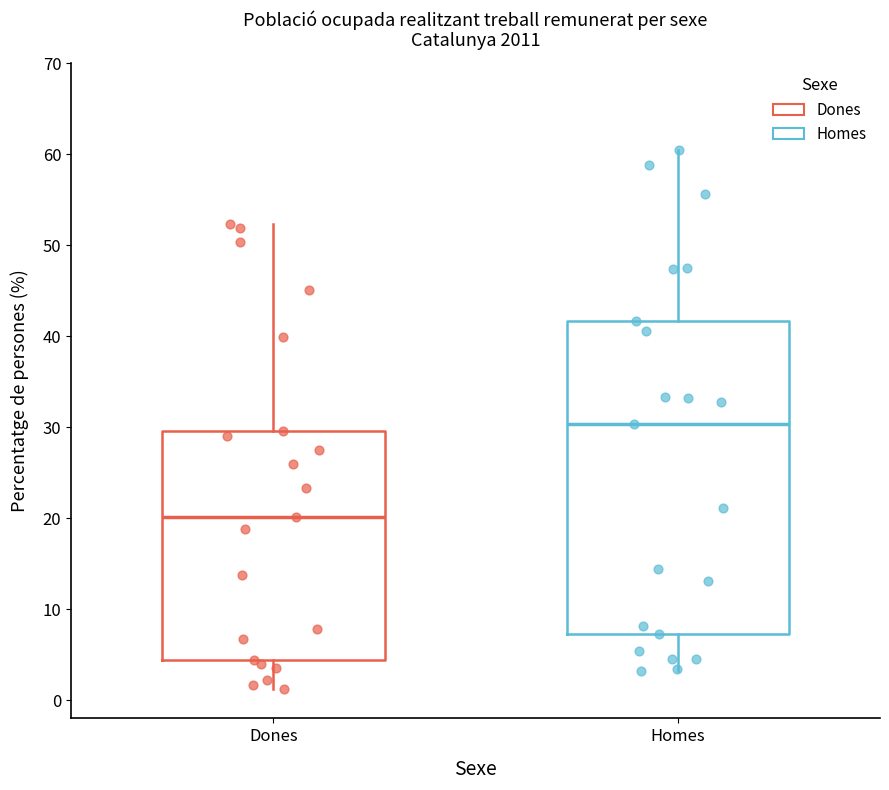

Reading left to right, transcribe this box plot: for each box, give where its median line is, the range the box spans, and where its two whiskers end, as read against the y-axis. The values are not printed on the chart, so give them approximately, as read against the axis.

Dones: median 20, box 4 to 30, whiskers 1 to 52
Homes: median 30, box 7 to 42, whiskers 3 to 60